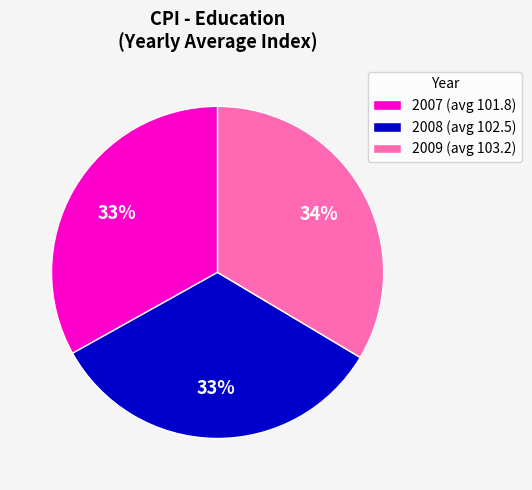

Is it true that 2008 (avg 102.5) is 19% of the pie?

False